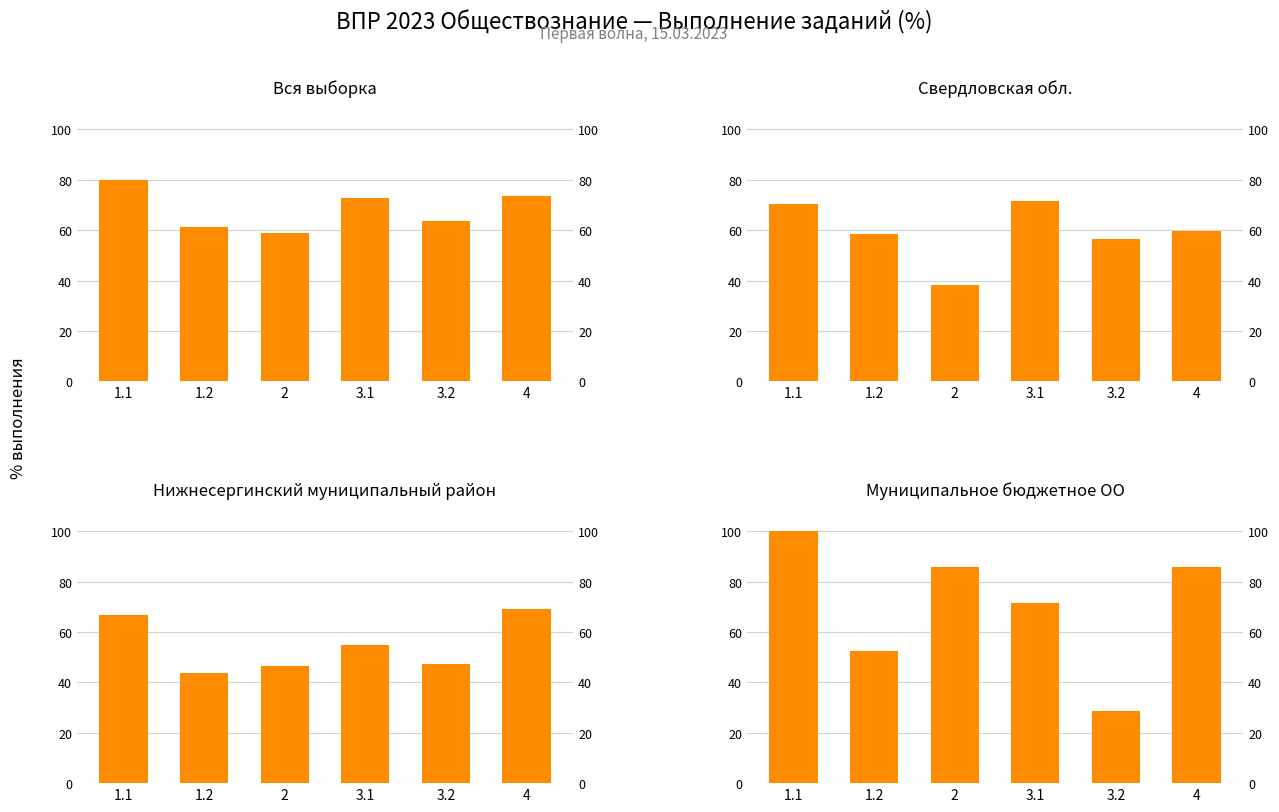

At which category does the chart reach its peak across all series?

1.1